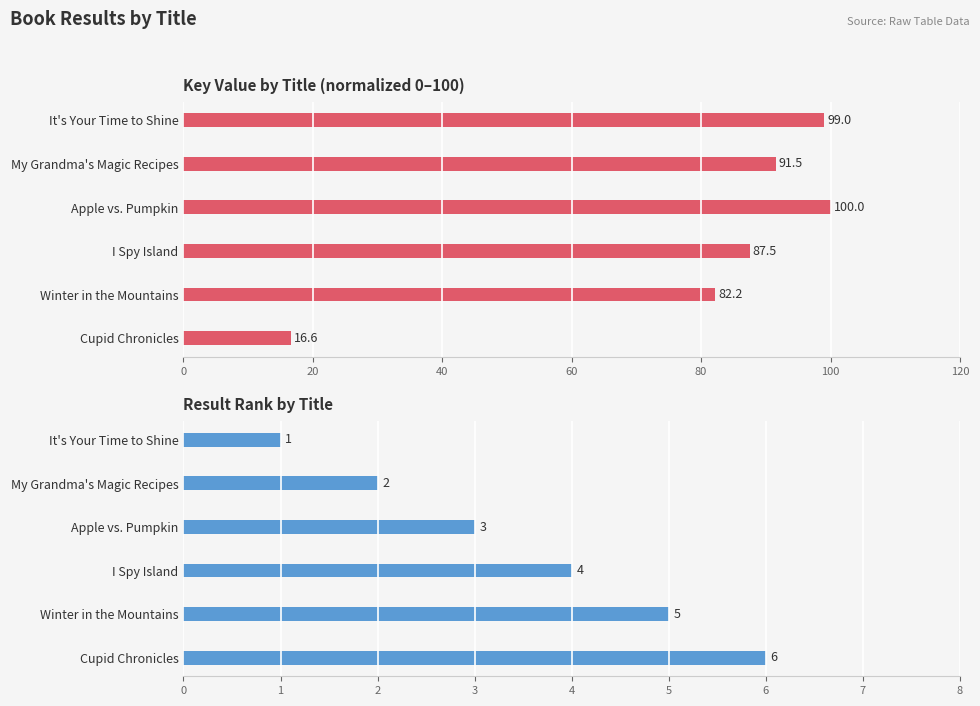

What is the sum of all Key (normalized) values?

476.8